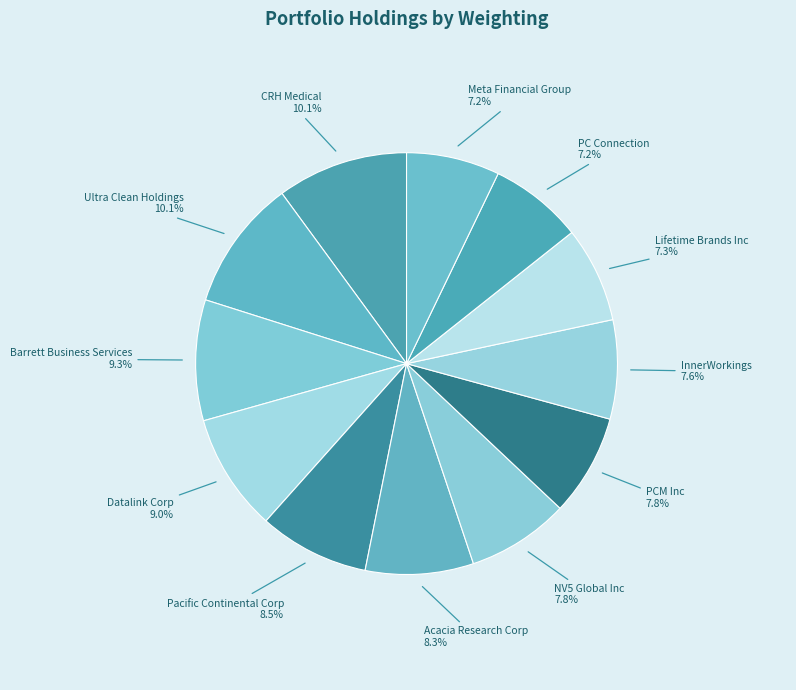

What percentage is the Datalink Corp slice, to the nearest percent?

9%